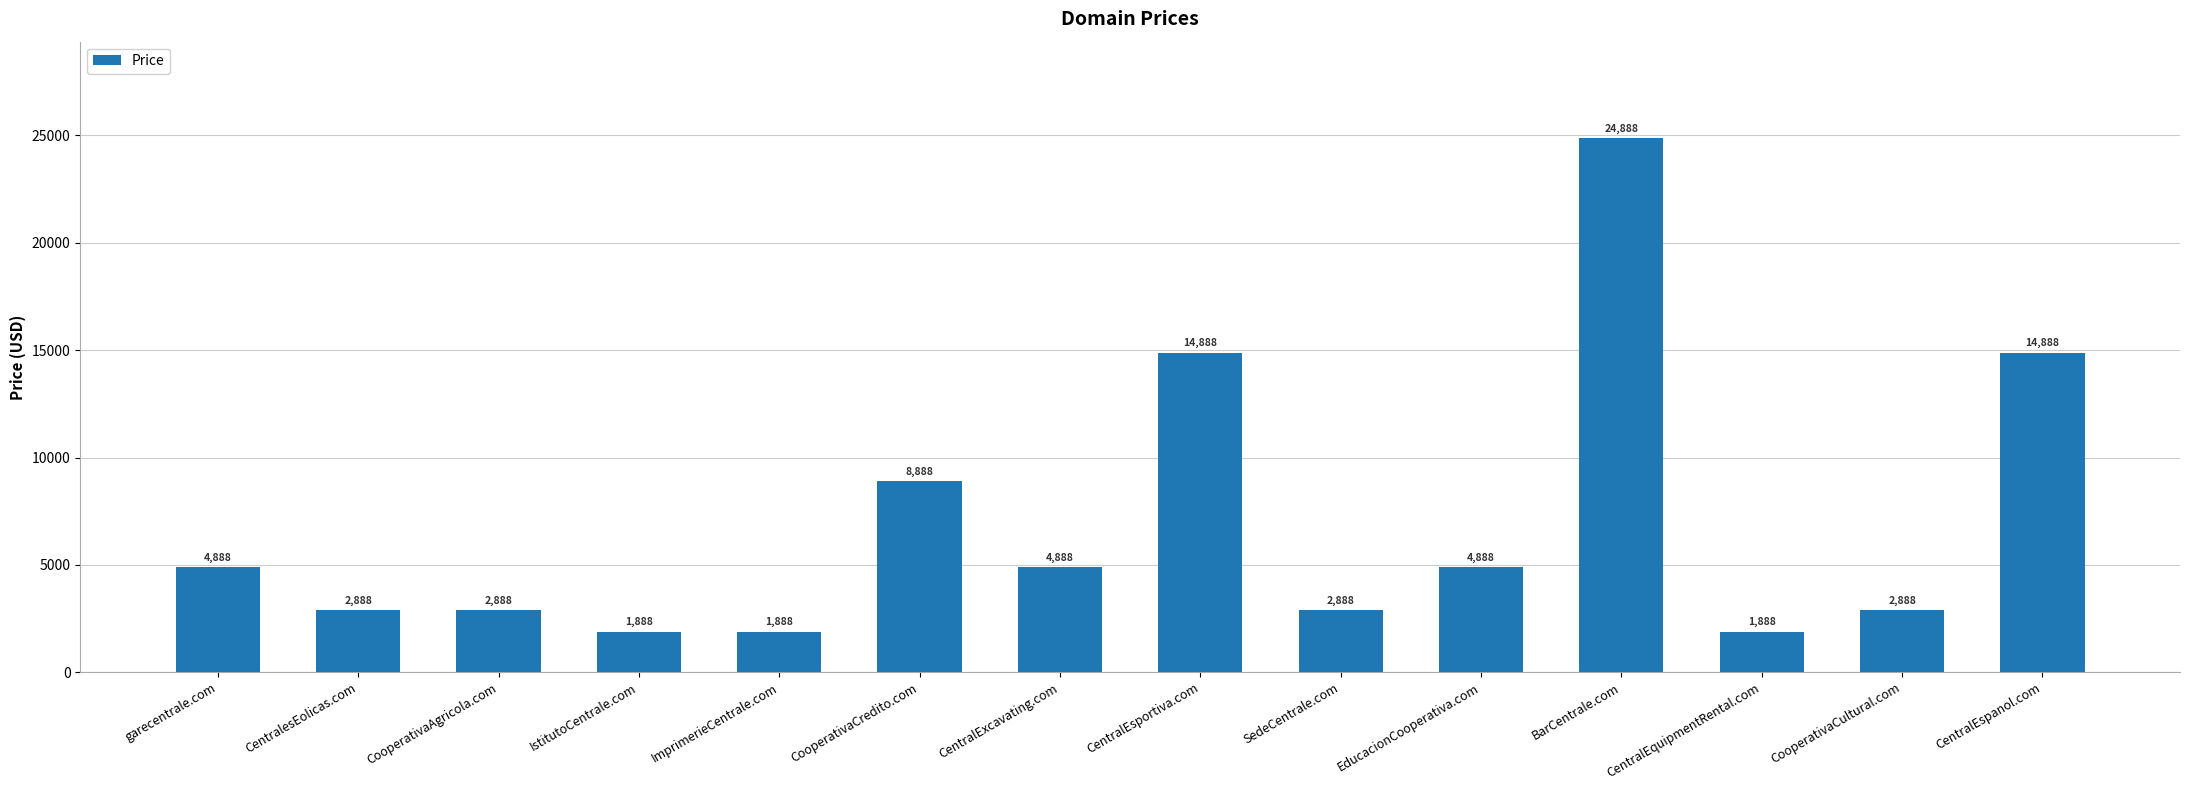

Reading right to left, what are all the values shown in this chart?

14888	2888	1888	24888	4888	2888	14888	4888	8888	1888	1888	2888	2888	4888